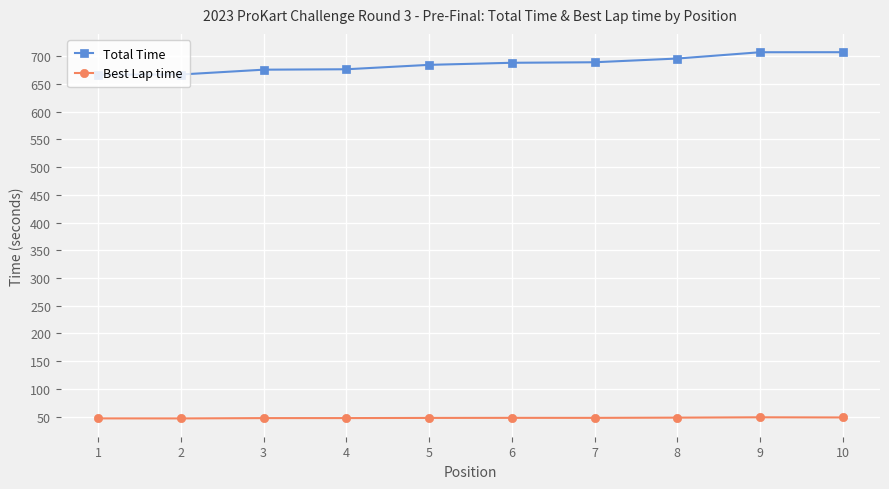

What is the difference between the maximum and second lowest values in the Total Time series?

40.2